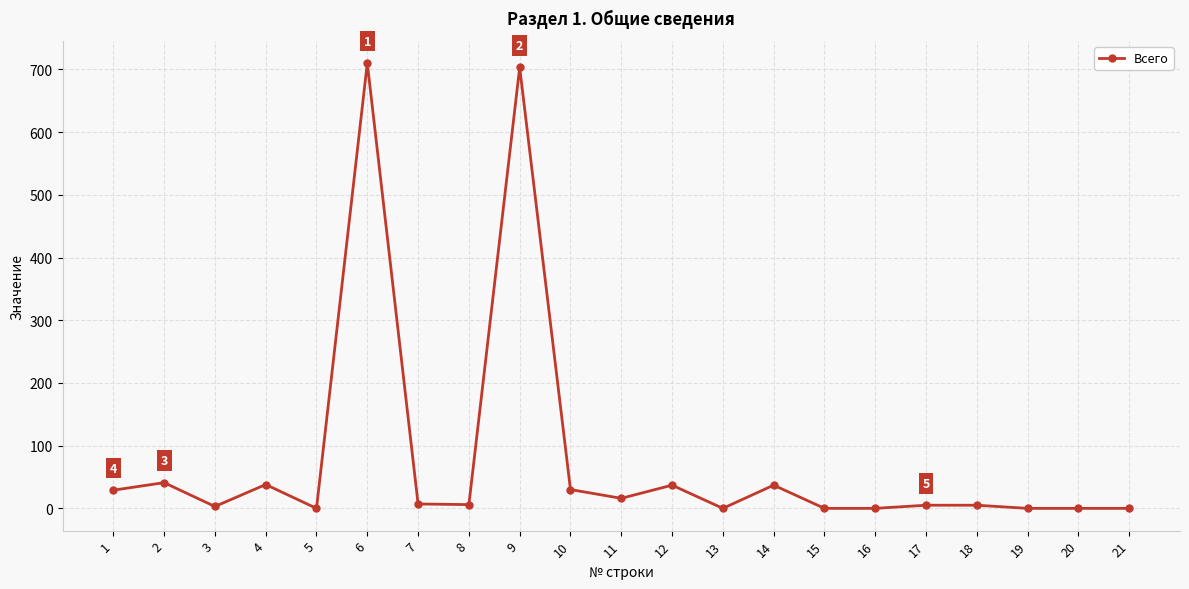

How many lines are shown in the chart?

1